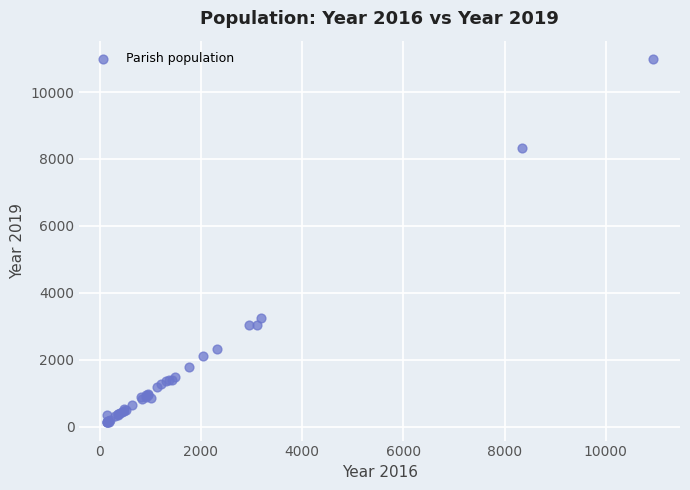

What Y value in the scatter plot is closest to 5559?

3233